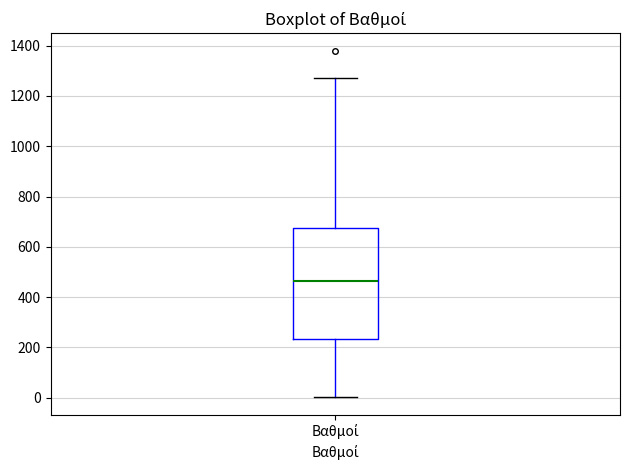

Transcribe this box plot: give where the median line is, the range the box spans, and where the two whiskers end, as read against the y-axis. The values are not printed on the chart, so give them approximately, as read against the axis.

median 460, box 240 to 680, whiskers 0 to 1280